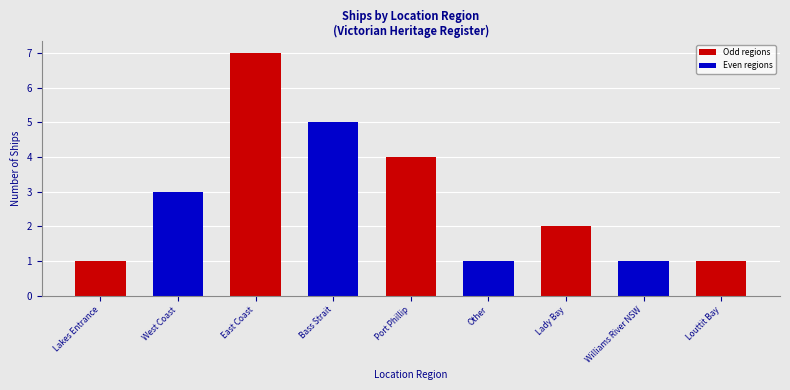

What is the smallest value displayed?

1